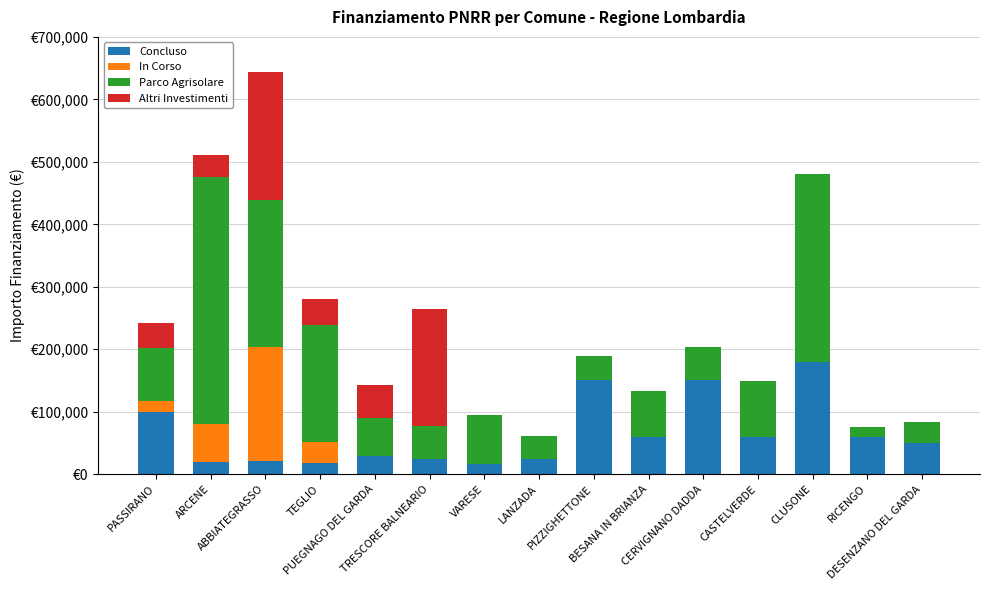

What is the average value of the Concluso series?

64142.3